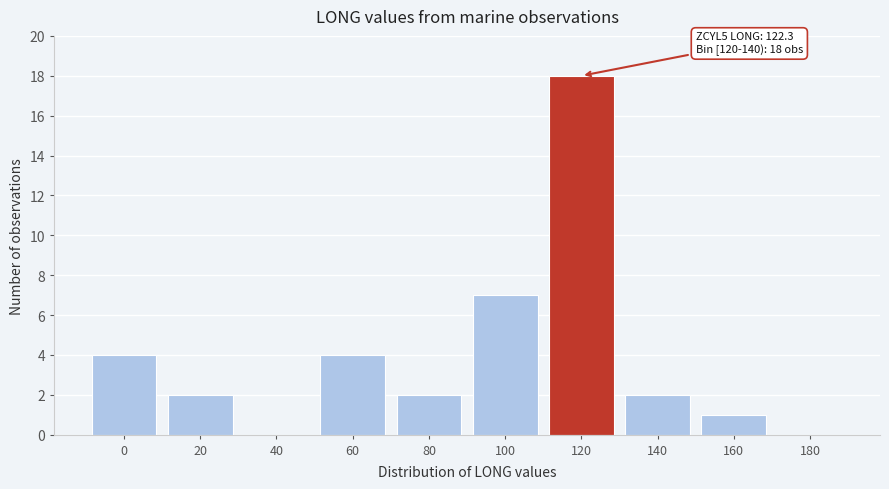

Reading right to left, what are all the values shown in this chart?

180=0	160=1	140=2	120=18	100=7	80=2	60=4	40=0	20=2	0=4